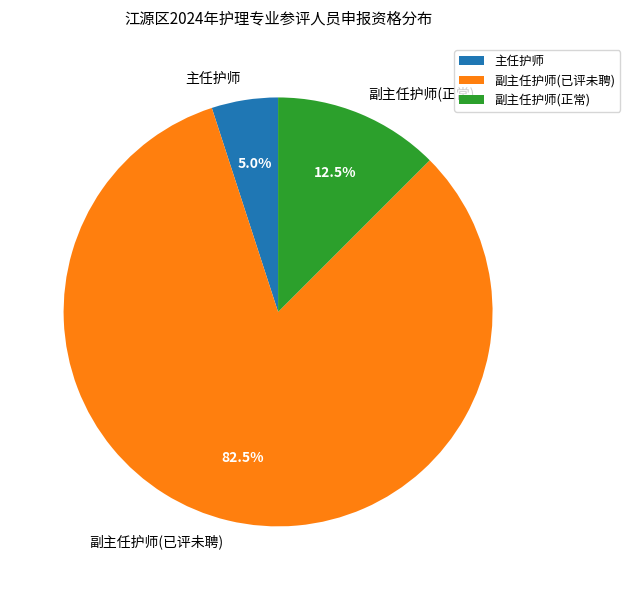

What is the largest slice in the pie chart?

副主任护师(已评未聘)